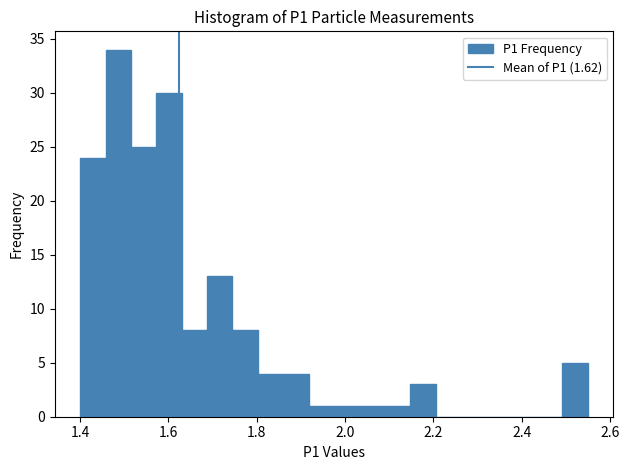

Around what value on the x-axis is the tallest bar? Give the approximate position of its centre, as read against the axis.

1.48